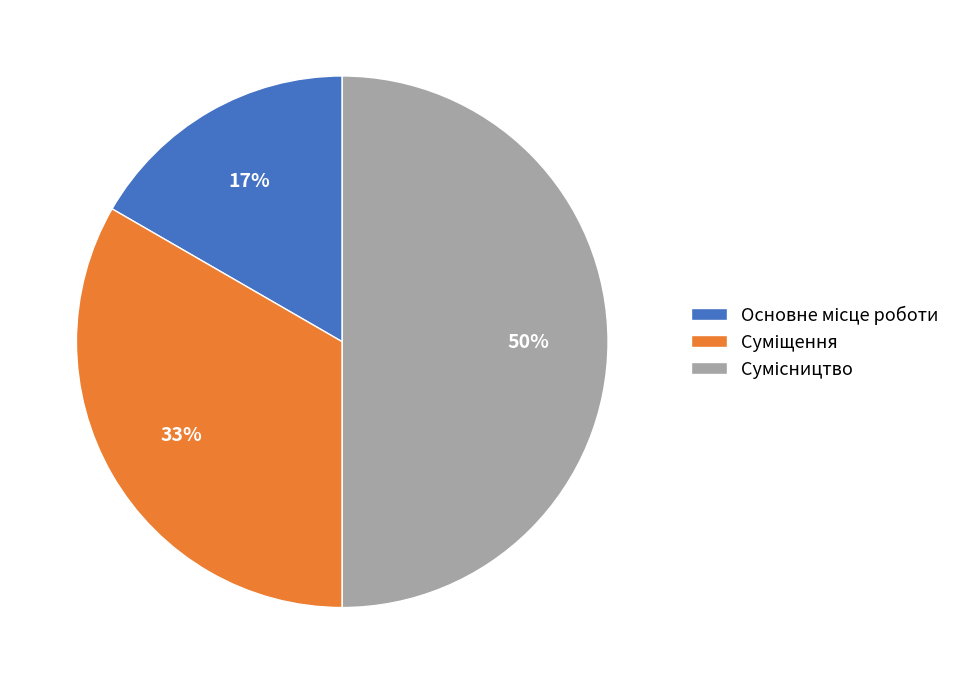

To the nearest percent, what is the difference between the largest and smallest slice percentages?

33%